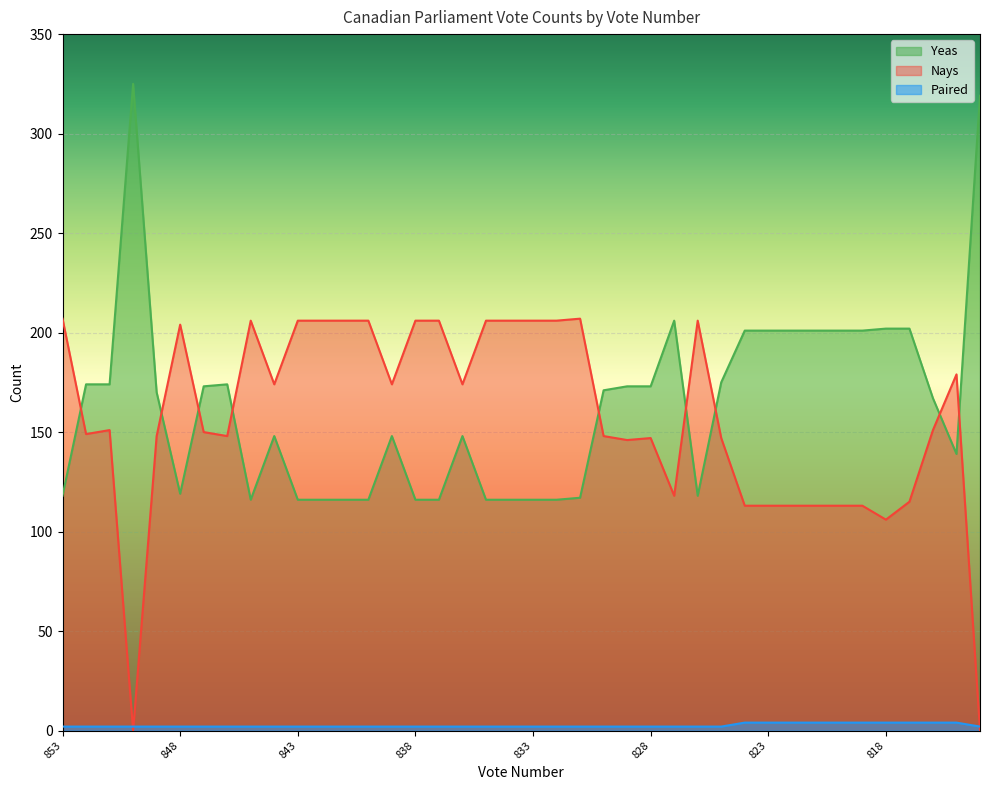

What is the value of the Yeas point at the 38th from the left?

167